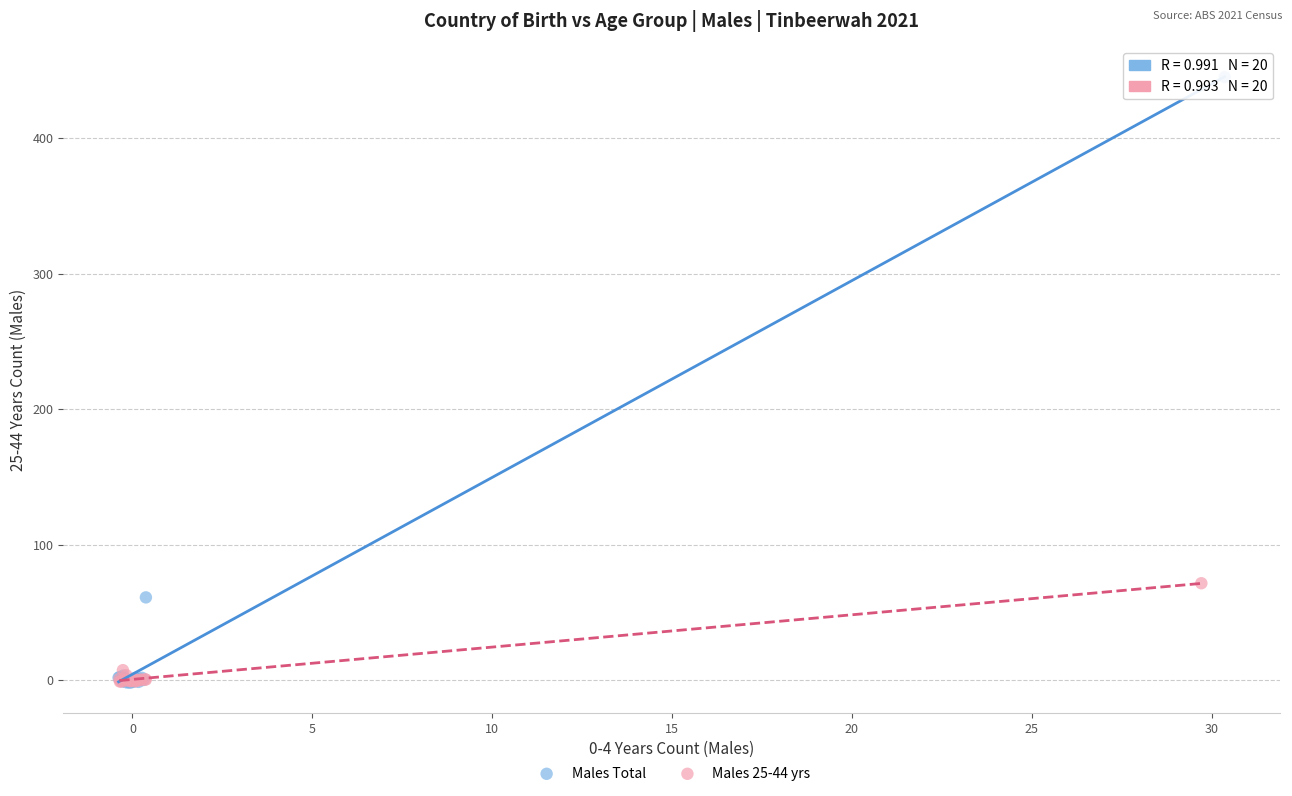

Which series contains the highest Y value?

Males Total